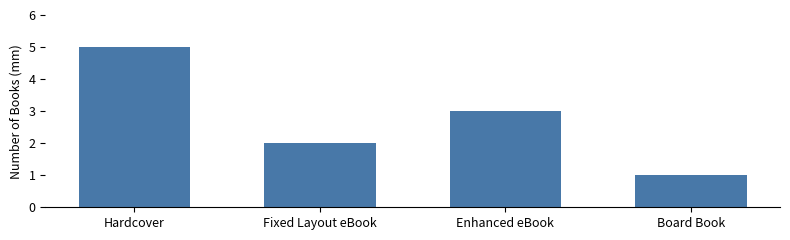

What value does the data have at Hardcover?

5